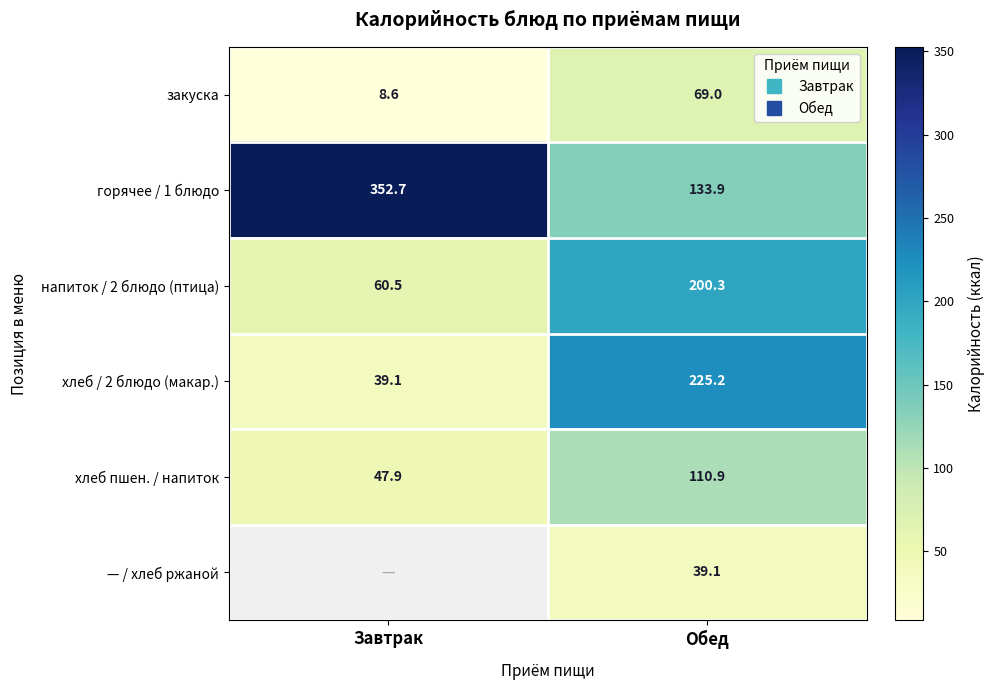

True or false: хлеб пшен. / напиток has a value of 168.4 at Обед.

False